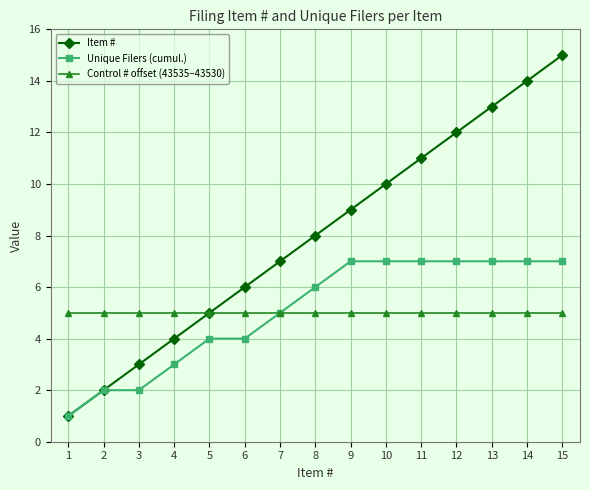

At which category is the sum across all series the highest?

15